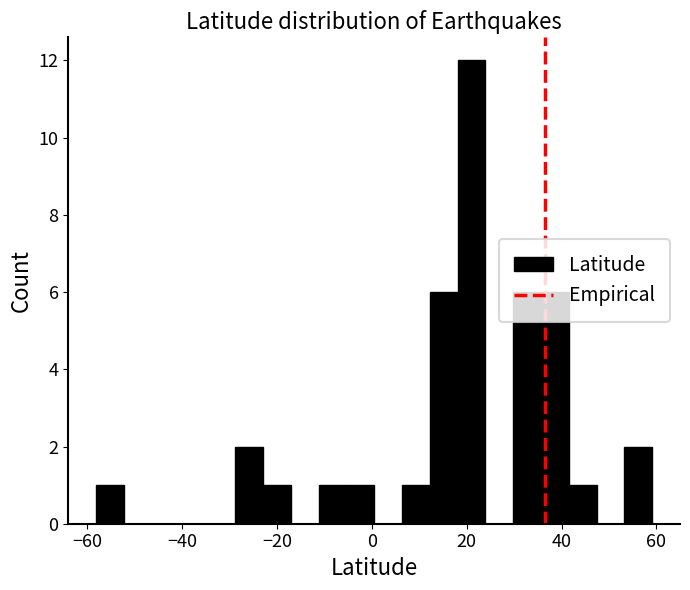

Read against the x-axis, roughly where is the centre of the tallest bar?

22